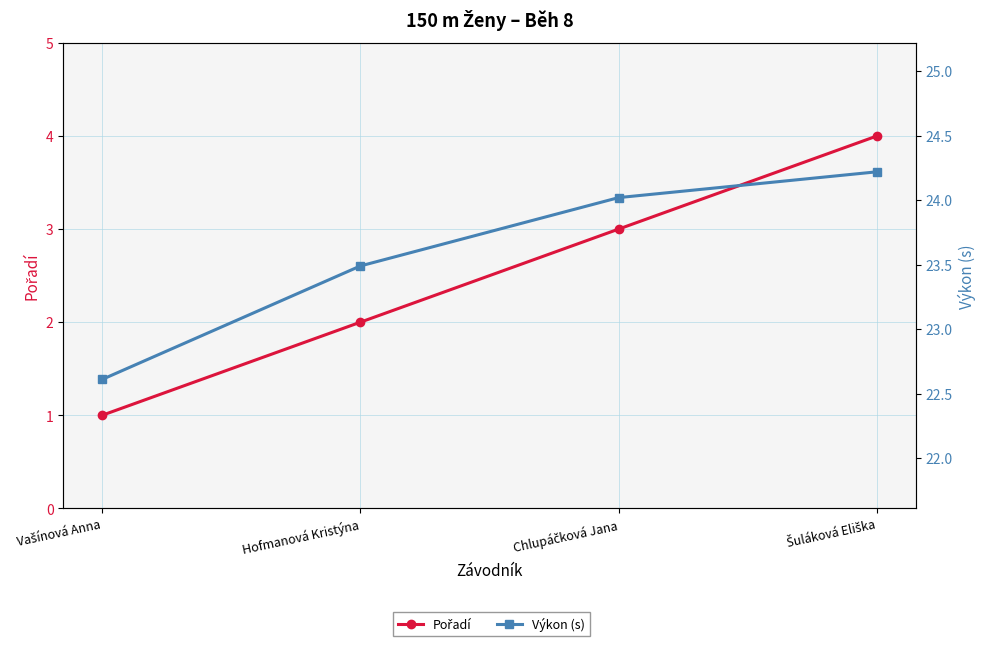

List the series in order of their overall mean, lowest first.

Pořadí, Výkon (s)